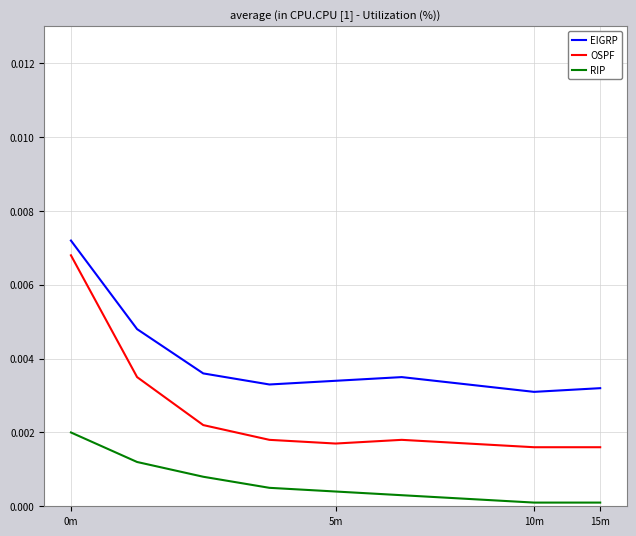

In EIGRP, how many points are lower than both neighbors (excluding endpoints)?

2